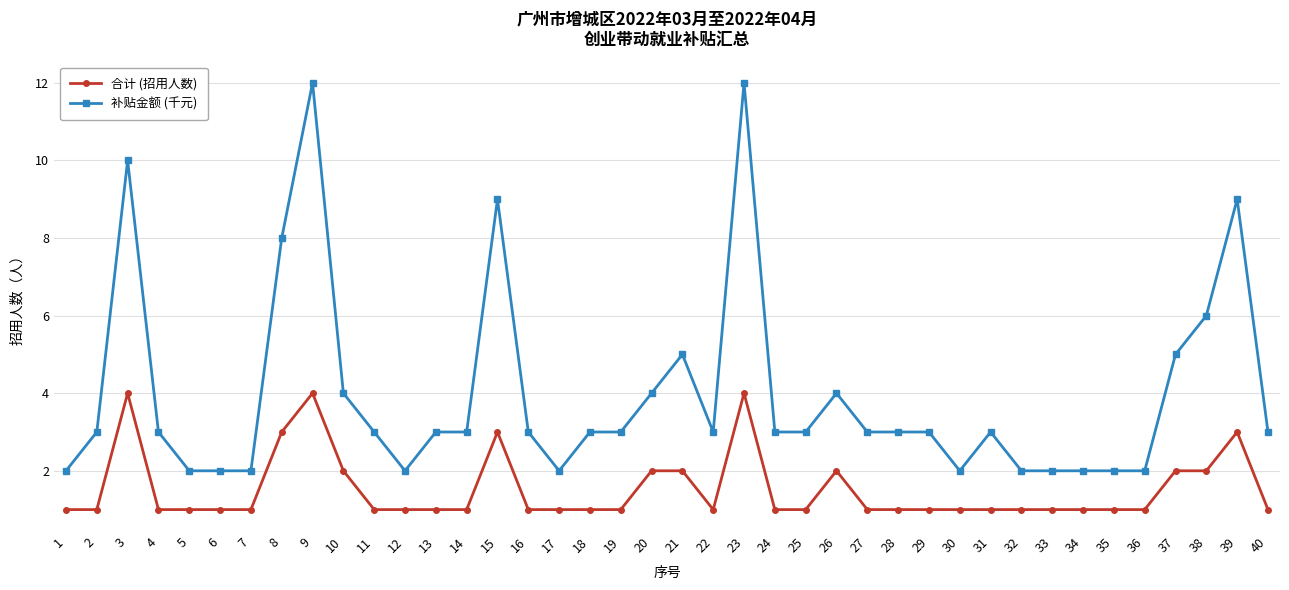

What is the total value across all series at 36?

3